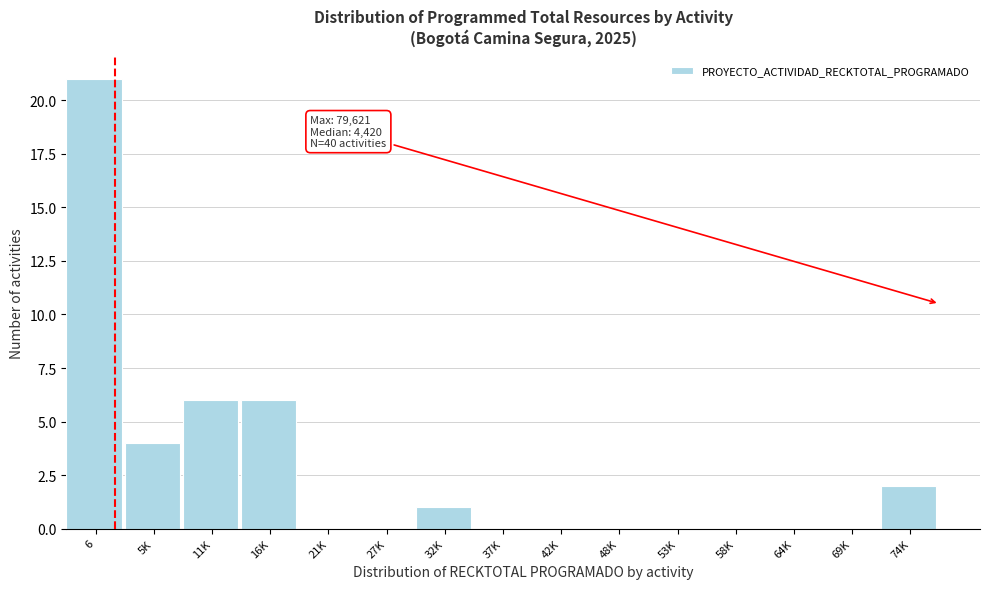

Reading left to right, extract all data points from this chart.

6=21	5K=4	11K=6	16K=6	21K=0	27K=0	32K=1	37K=0	42K=0	48K=0	53K=0	58K=0	64K=0	69K=0	74K=2